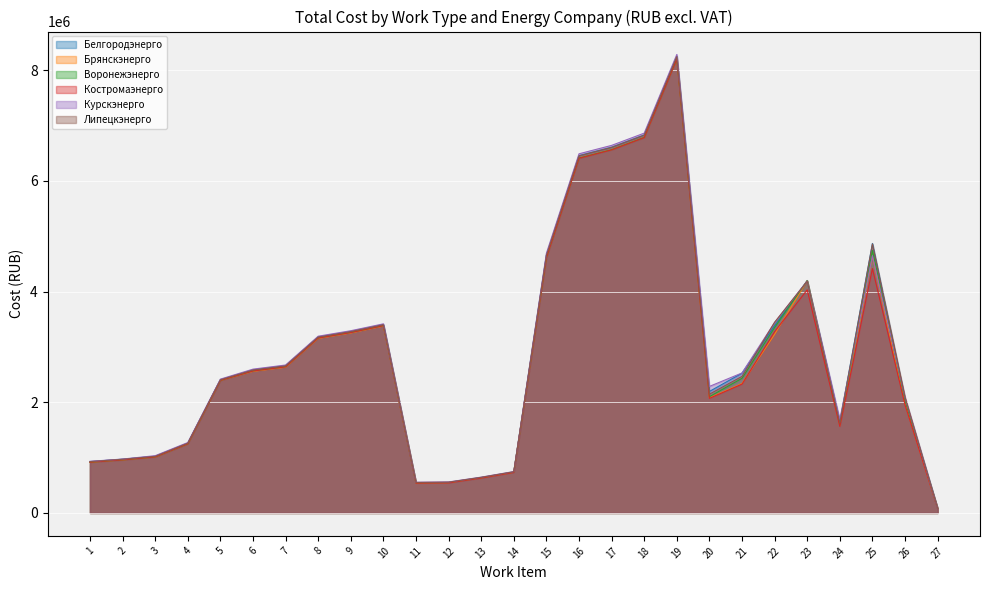

What are all the series names shown in the legend?

Белгородэнерго, Брянскэнерго, Воронежэнерго, Костромаэнерго, Курскэнерго, Липецкэнерго